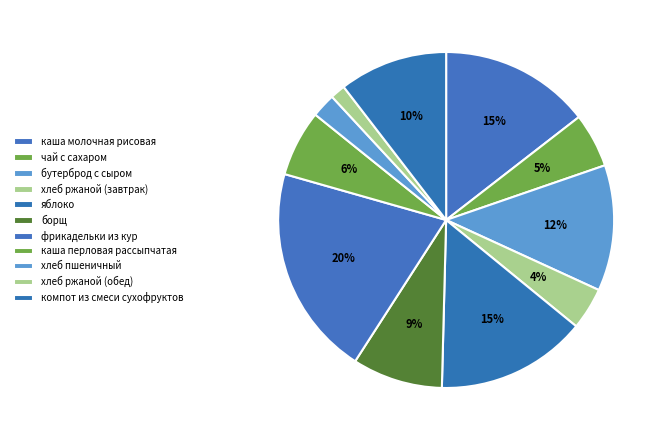

Which slice is the largest?

фрикадельки из кур